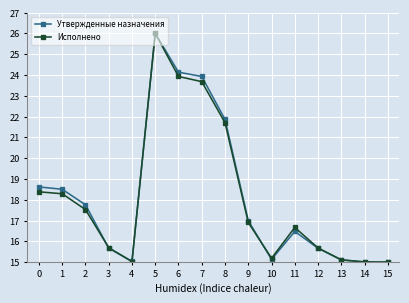

Read the Исполнено value at 9.

16.9